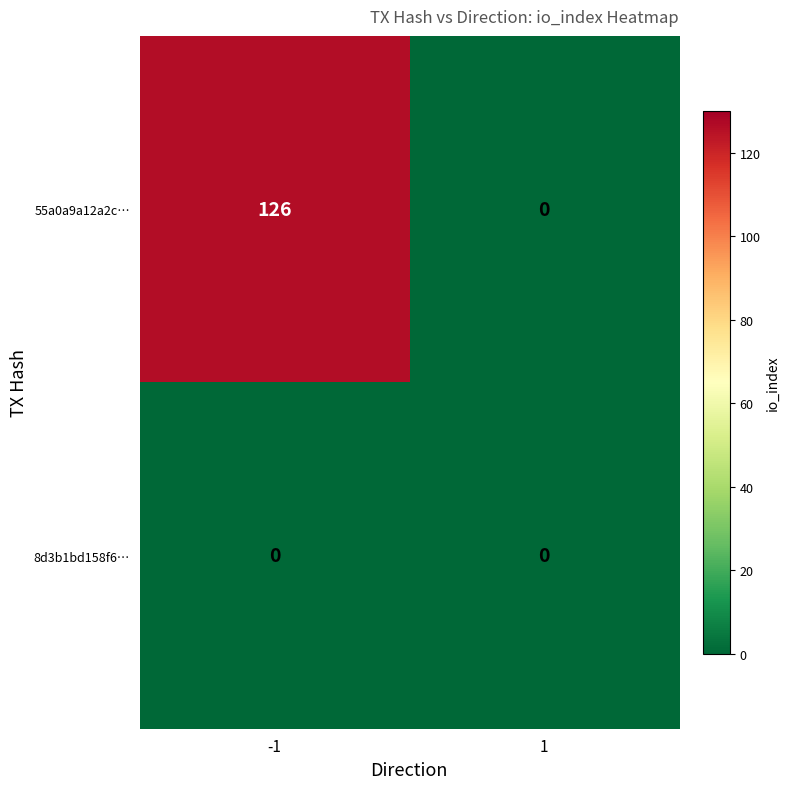

What value does the 55a0a9a12a2c… series have at -1, to the nearest 10?

130